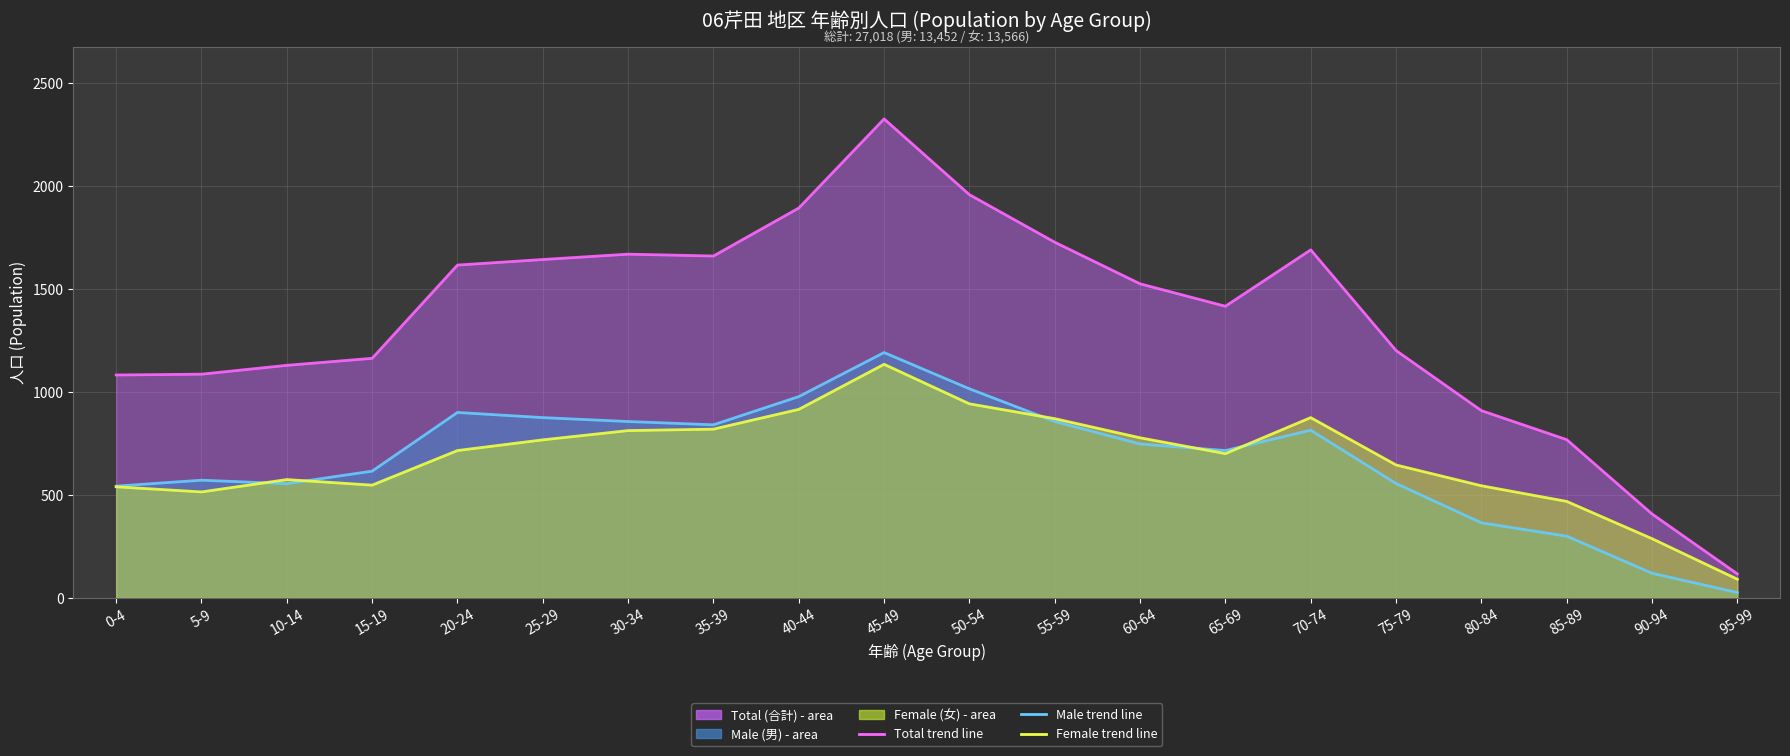

True or false: Female trend and Total trend intersect in this chart.

False